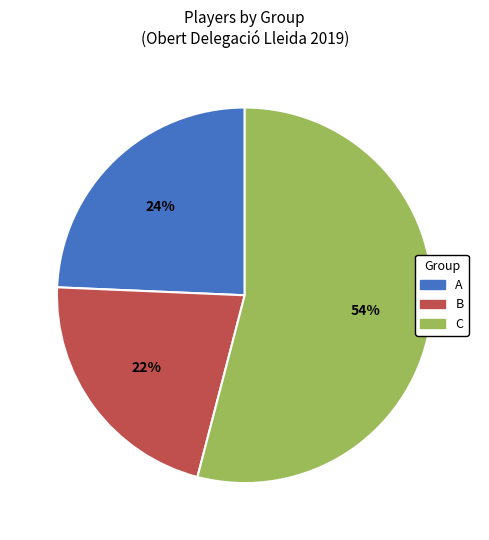

To the nearest percent, what portion does C represent?

54%